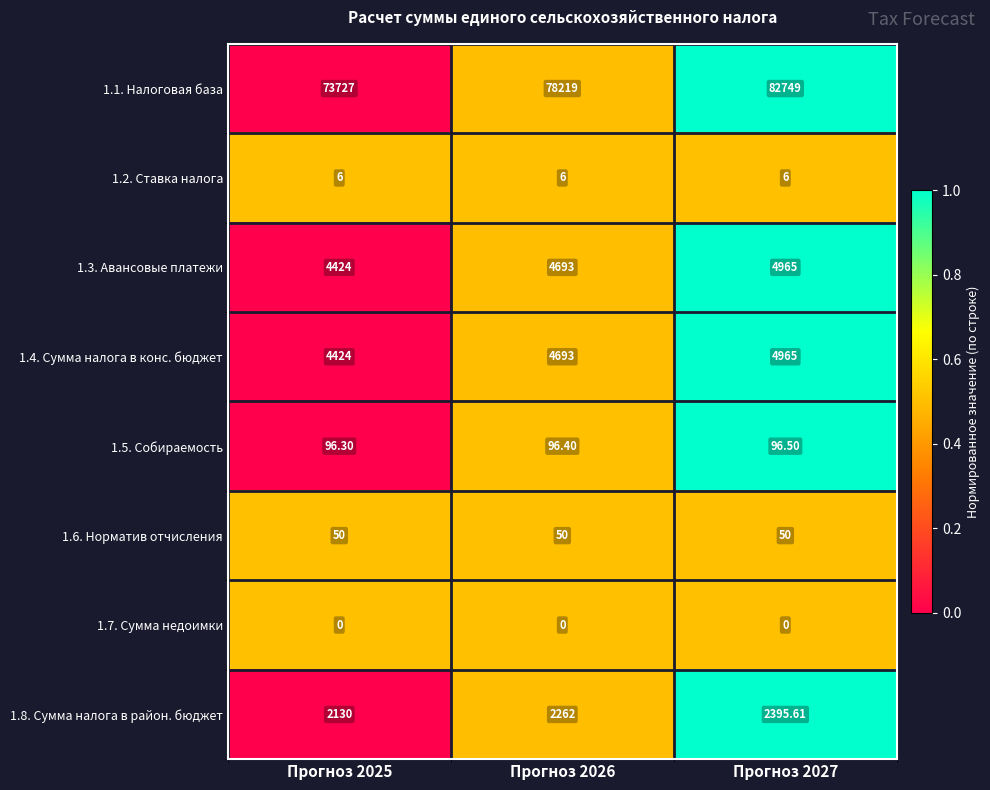

Is the value of 1.8. Сумма налога в район. бюджет at Прогноз 2025 greater than the value of 1.3. Авансовые платежи at Прогноз 2027?

No